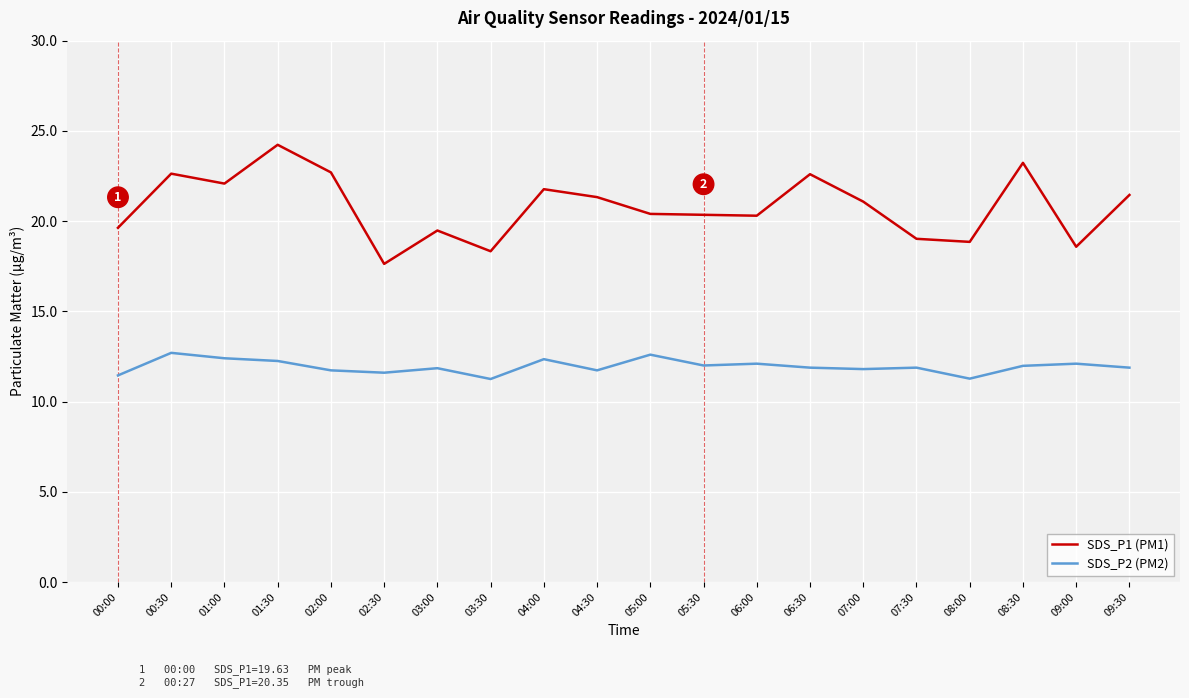

The value of SDS_P2 (PM2) at 09:30 is 11.9. True or false?

True